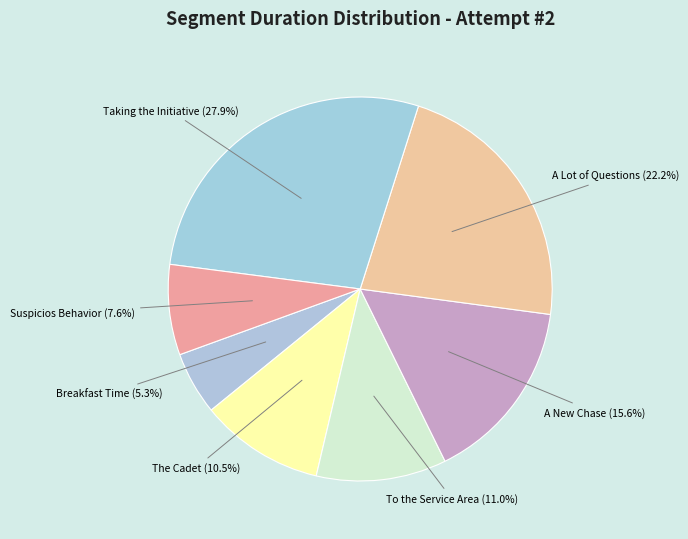

How many segments does this pie chart have?

7